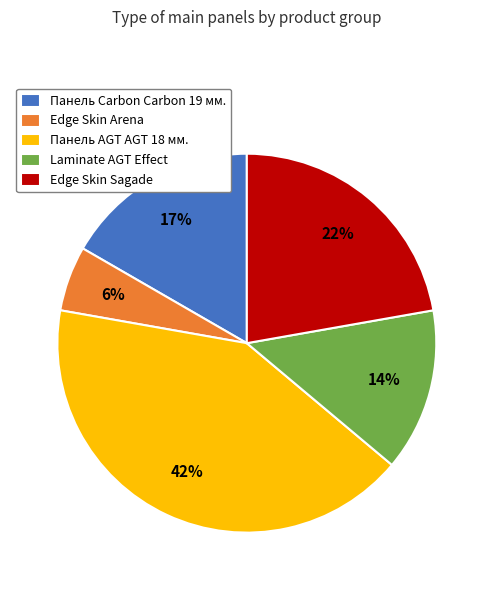

Is there a majority slice in this chart?

No